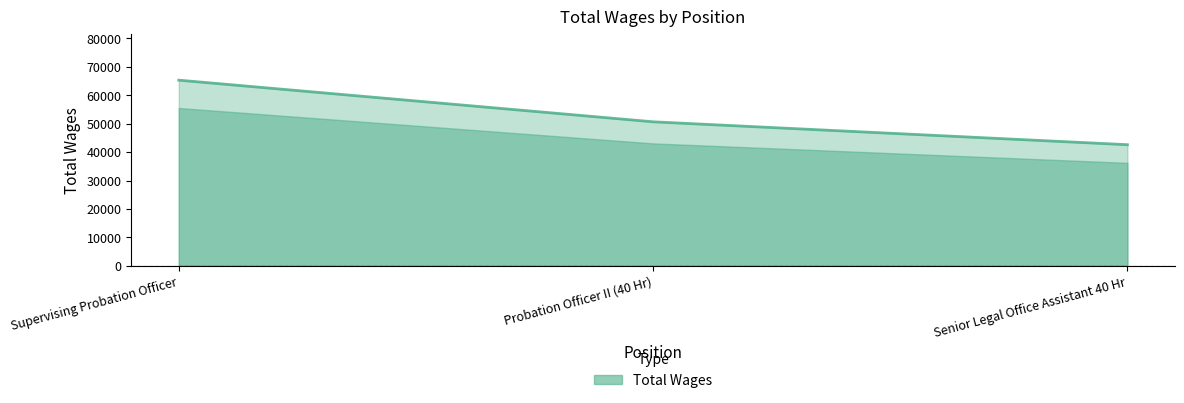

How many categories are shown in the chart?

3